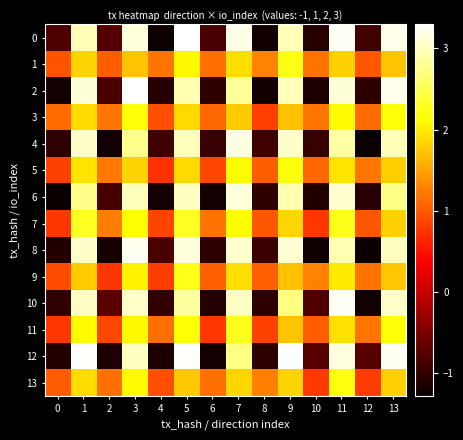

Rank the series by their maximum value, from highest to lowest.

12, 0, 2, 10, 8, 4, 6, 7, 9, 11, 1, 13, 3, 5